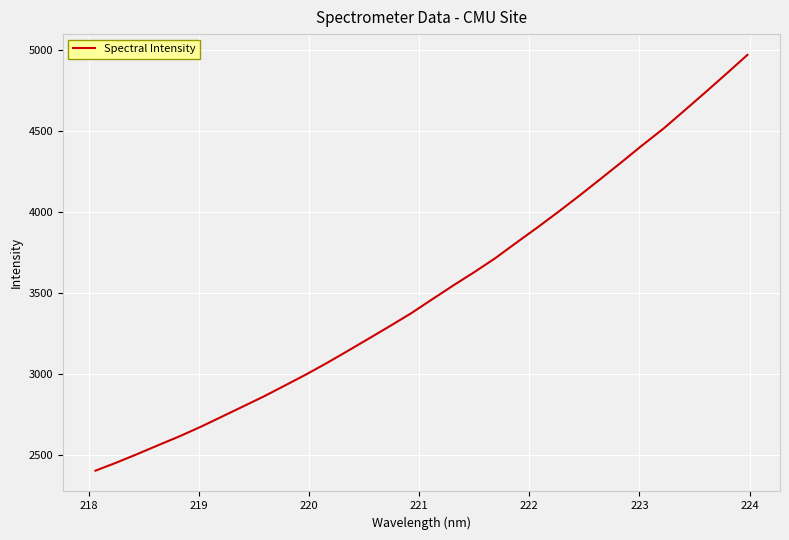

What is the greatest value displayed?

4972.1